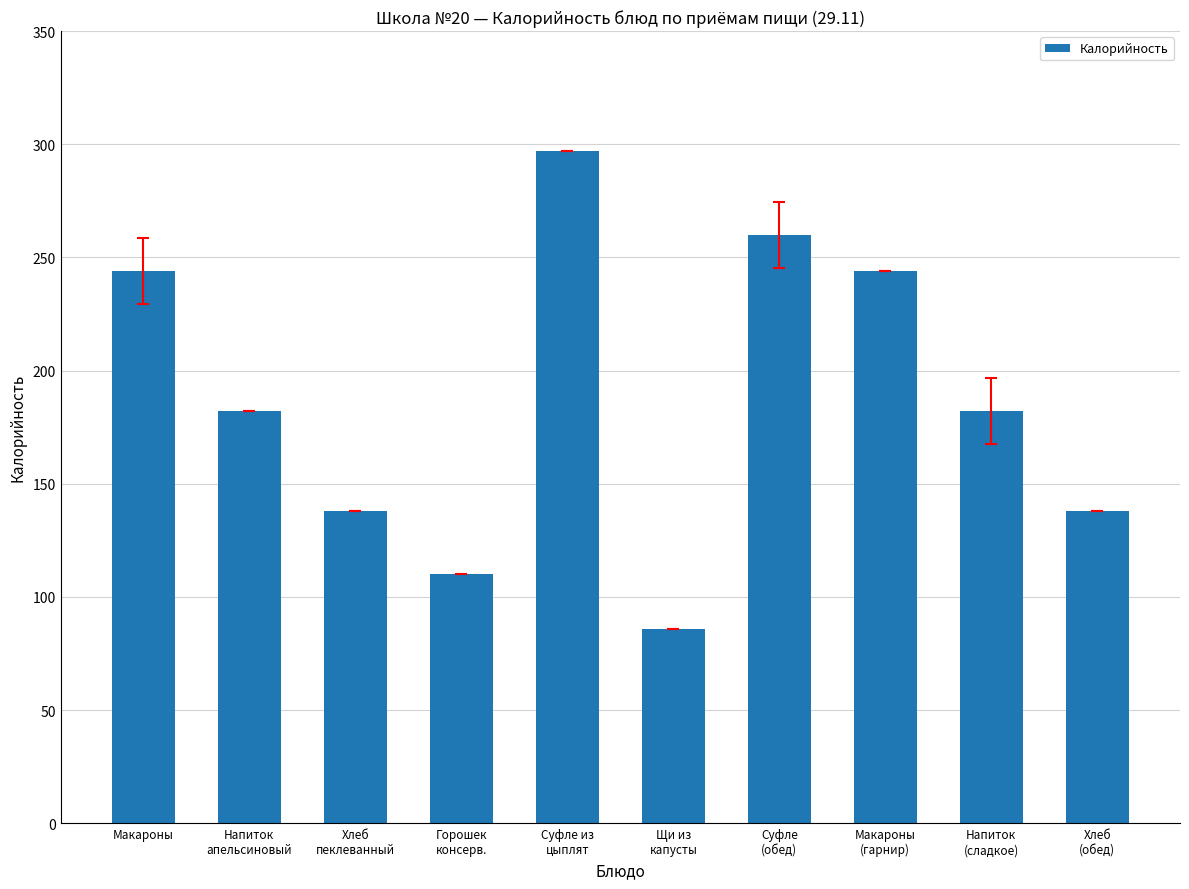

What is the maximum value shown in the chart?

297